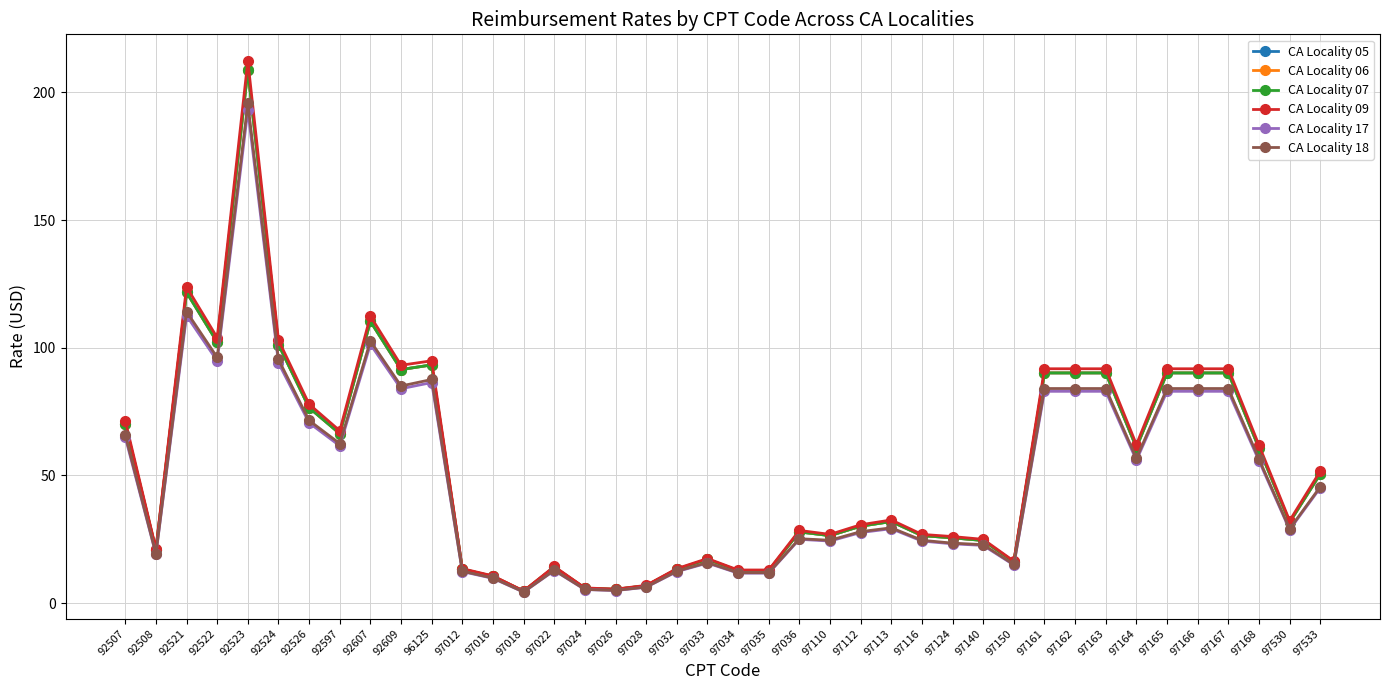

Is the value of CA Locality 06 at 92522 greater than the value of CA Locality 17 at 97012?

Yes